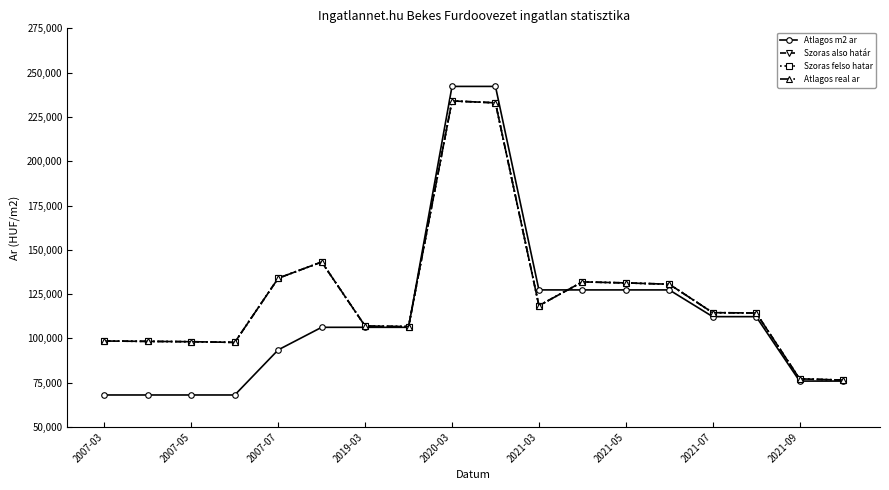

True or false: Szoras also határ has more than 0 interior local peaks.

True